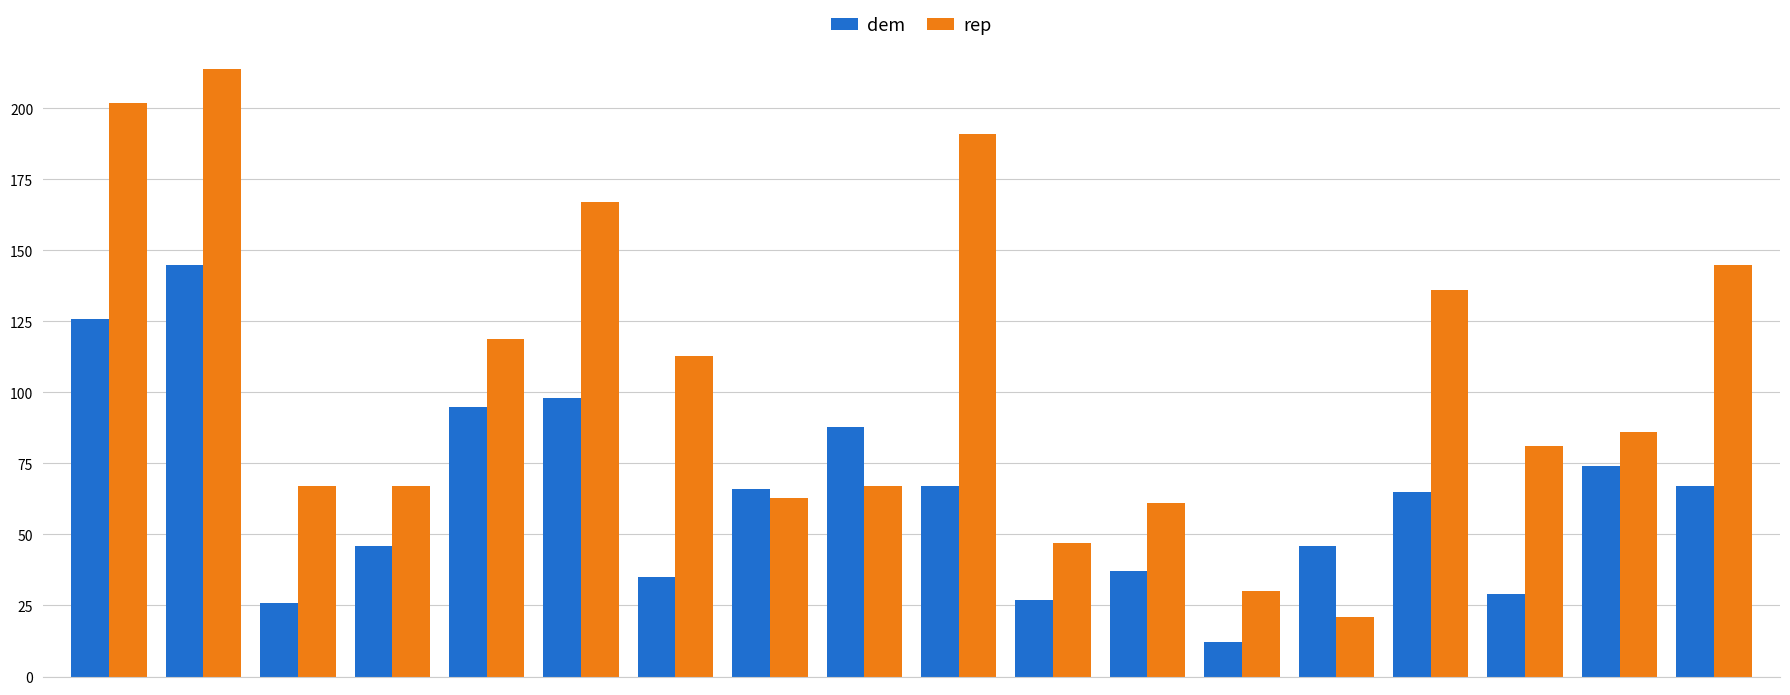

Which series has the widest spread of values?

rep